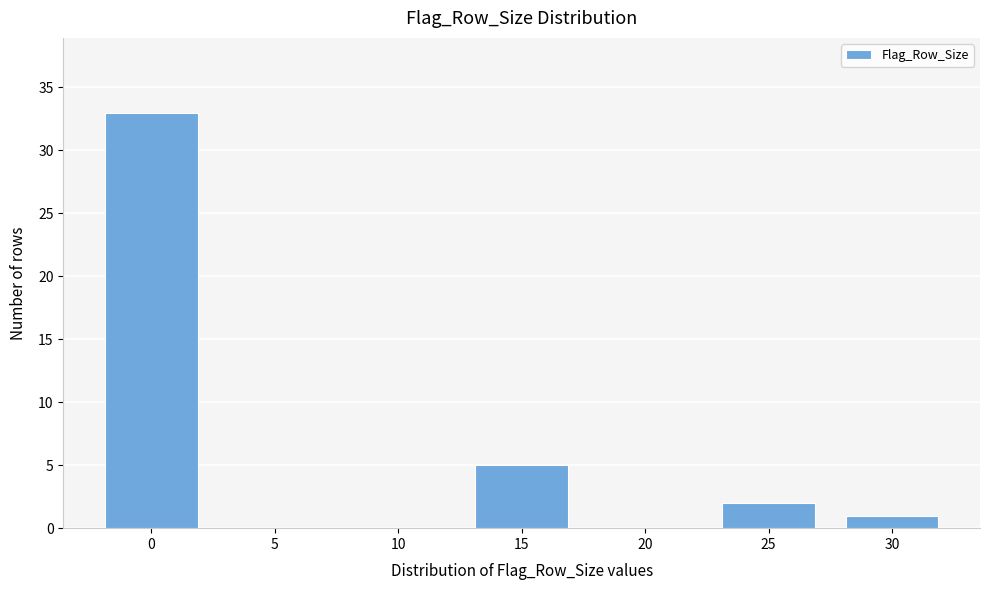

Reading left to right, what are all the values shown in this chart?

0=33	5=0	10=0	15=5	20=0	25=2	30=1